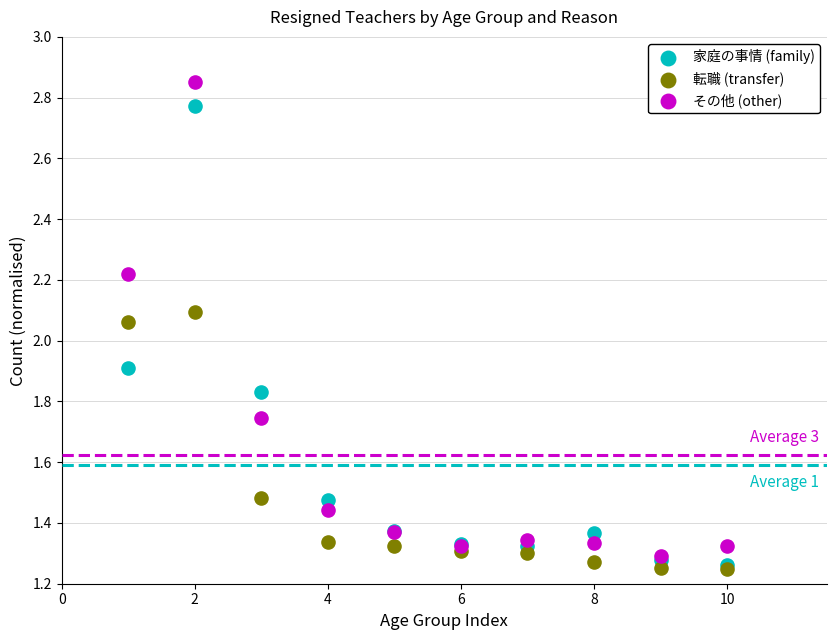

In the 家庭の事情 (family) series, what Y value is closest to 2?

1.9